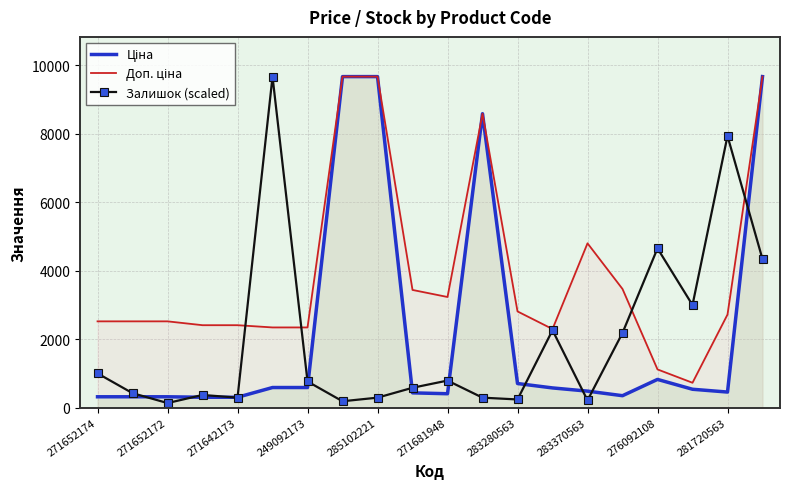

What is the difference between the second highest and second lowest values in the Залишок (scaled) series?

7747.5